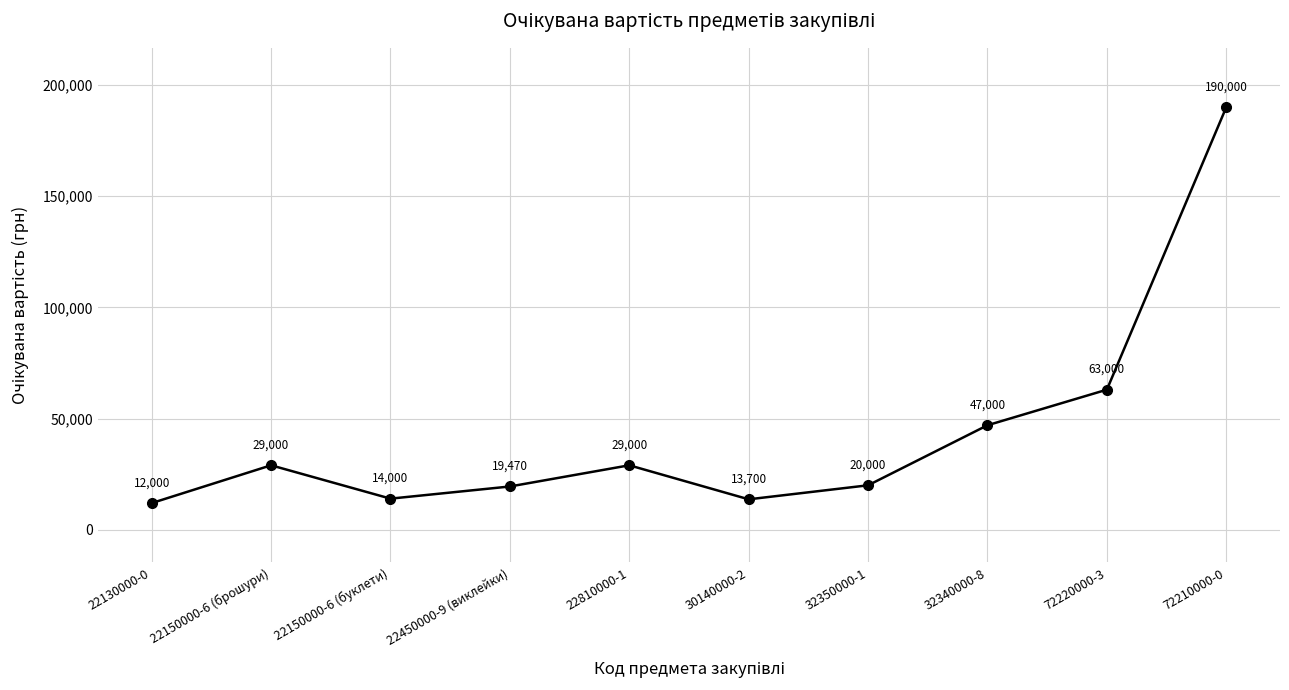

What is the minimum value shown in the chart?

12000